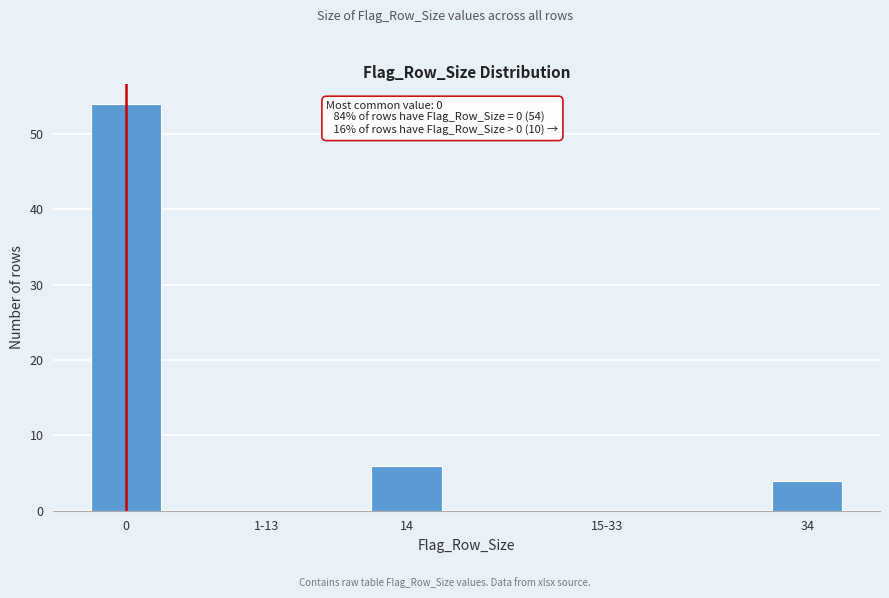

Reading left to right, list all the values displayed in this chart.

0=54	1-13=0	14=6	15-33=0	34=4